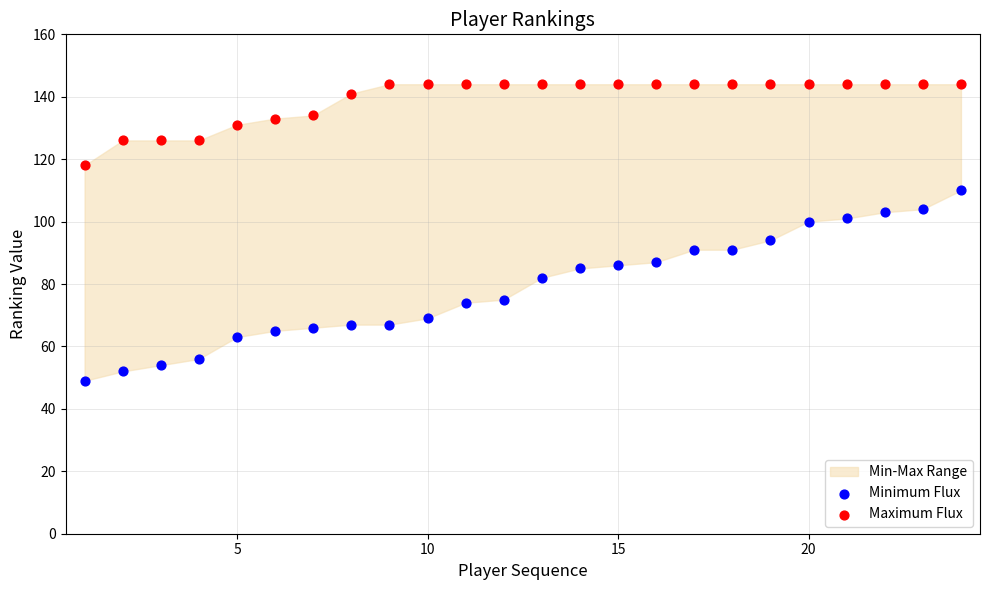

Across all data points, what is the range of Y values (max minus min)?

95